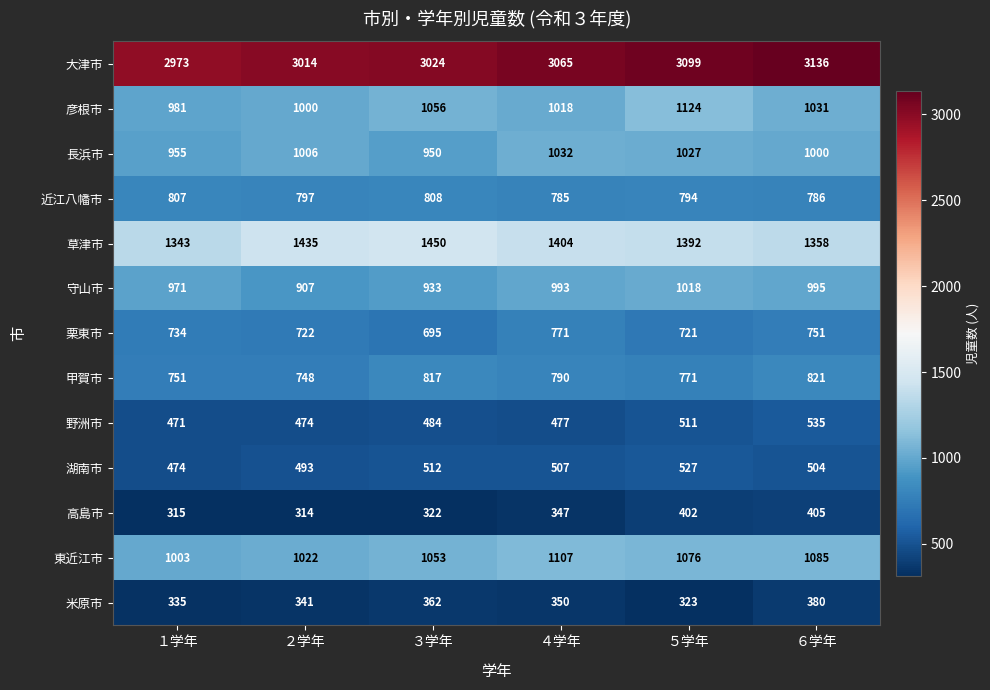

What is the sum of all 長浜市 values?

5970